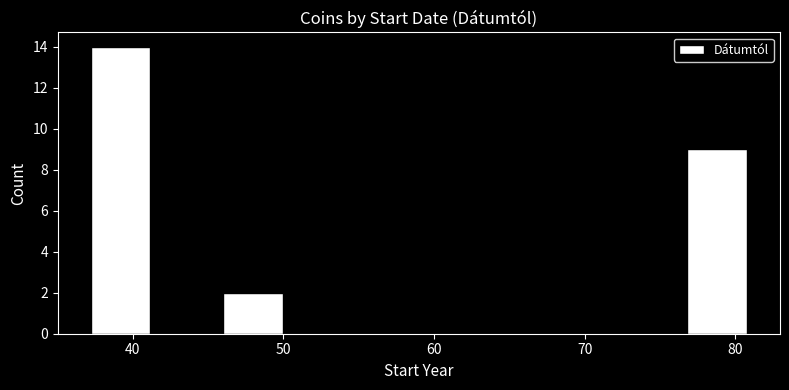

How tall is the bar that spans 76.6 to 81.0 on the x-axis? Neither the bar edges nor the heights are printed on the chart, so give them approximately, as read against the axes.

9